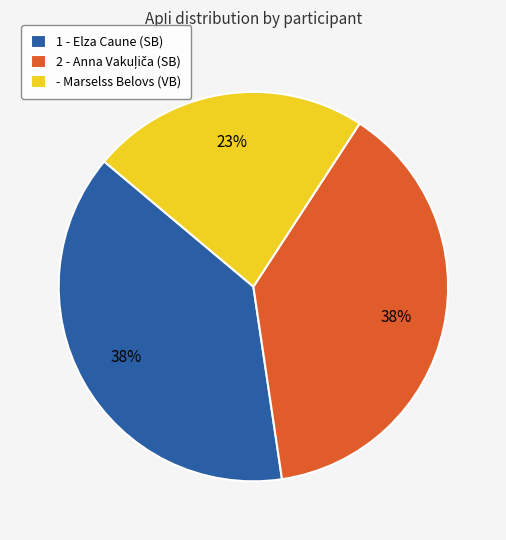

The 1 - Elza Caune (SB) slice represents 38% of the pie. True or false?

True